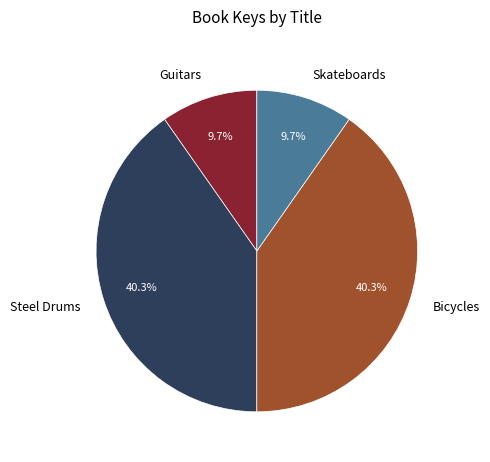

To the nearest percent, what is the average slice percentage?

25%